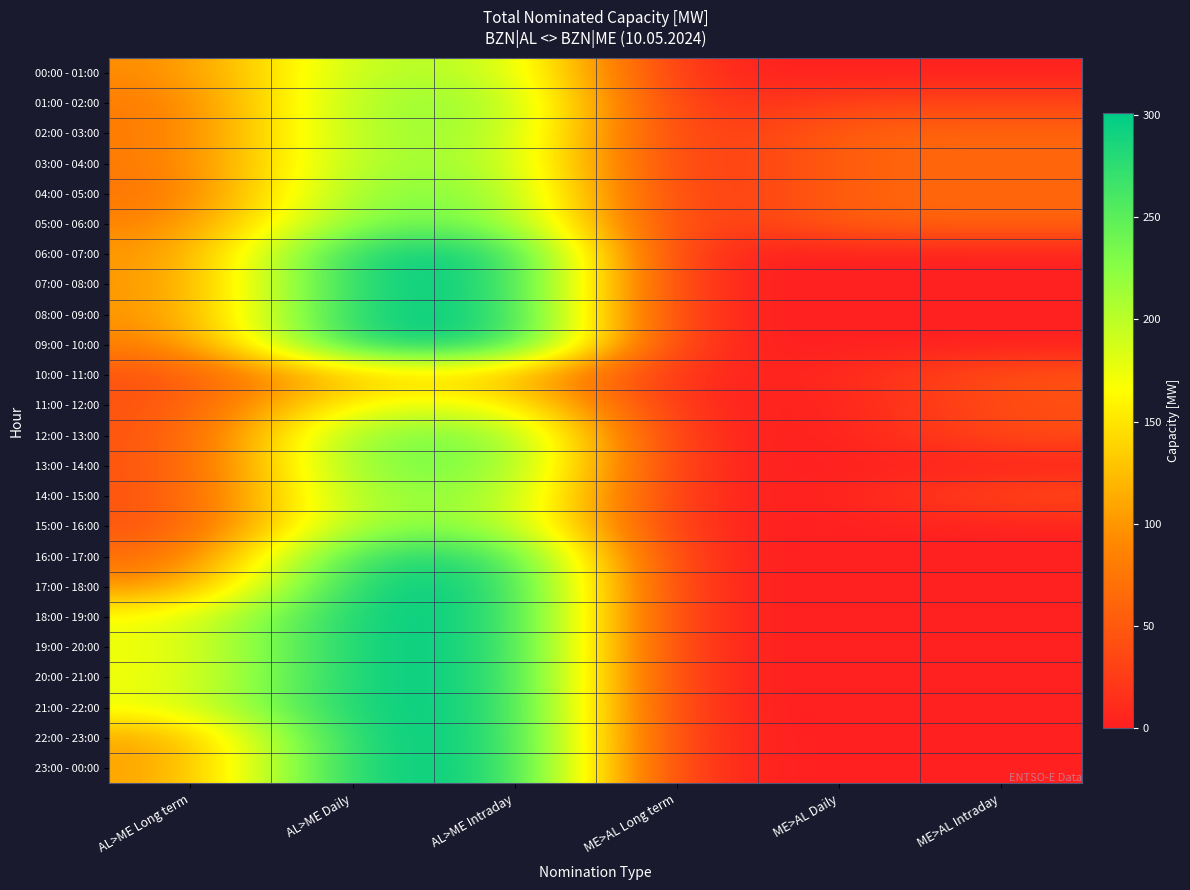

Which series has the largest range (max minus min)?

06:00 - 07:00